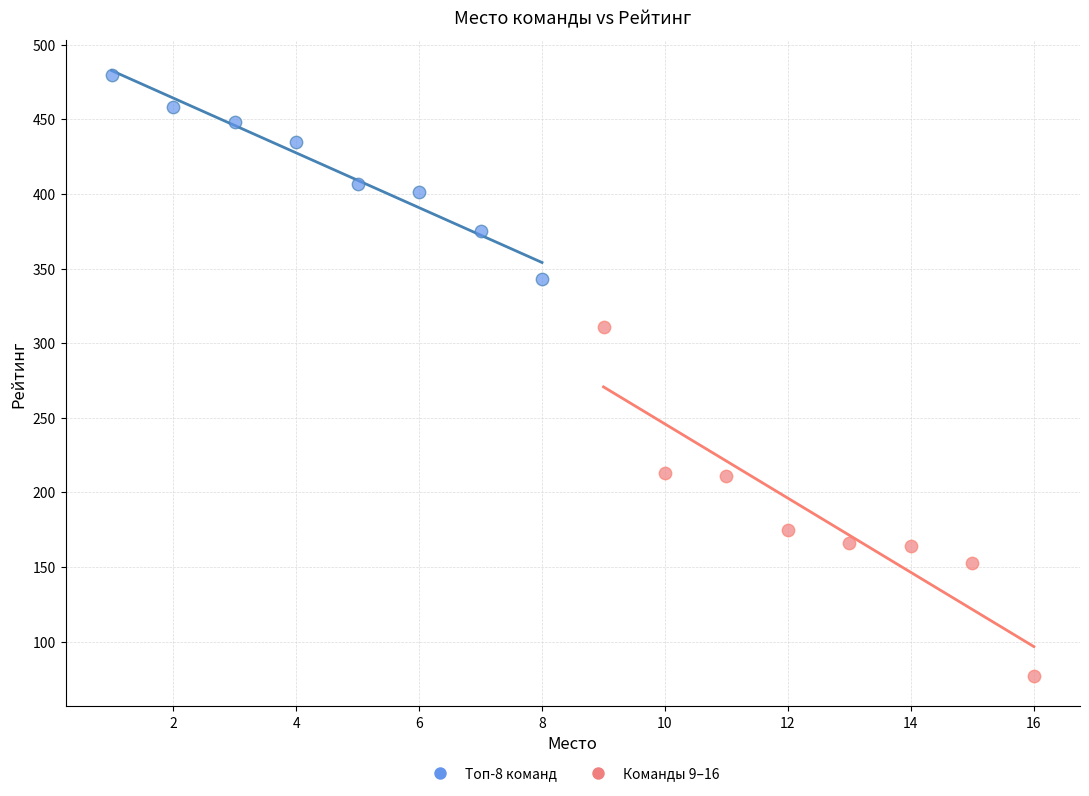

Which series has the largest Y range (max minus min)?

Команды 9–16